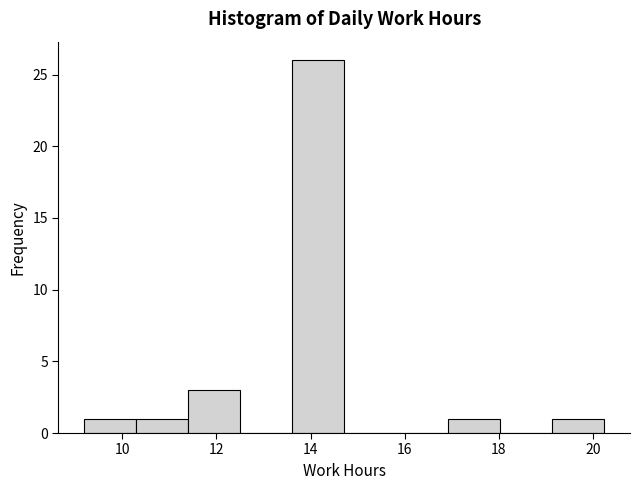

How tall is the bar that spans 17.0 to 18.0 on the x-axis? Neither the bar edges nor the heights are printed on the chart, so give them approximately, as read against the axes.

1